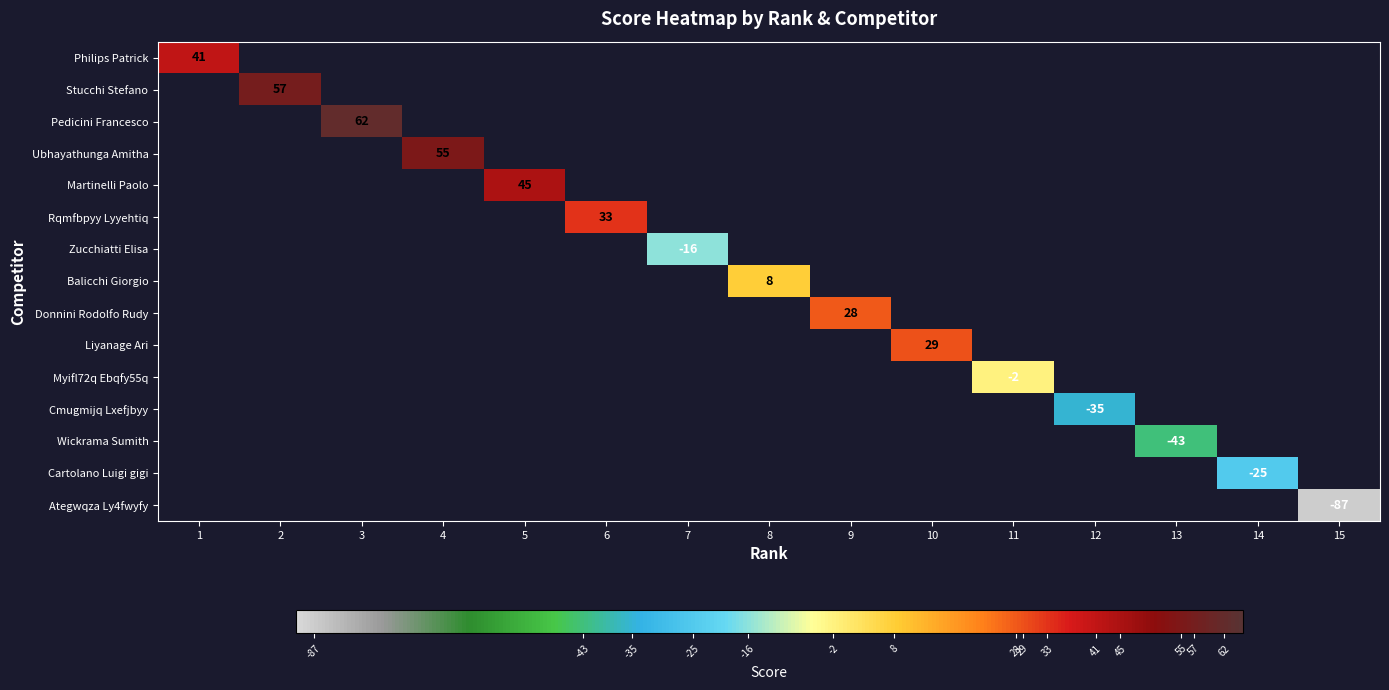

The value of Cartolano Luigi gigi at 14 is -25. True or false?

True